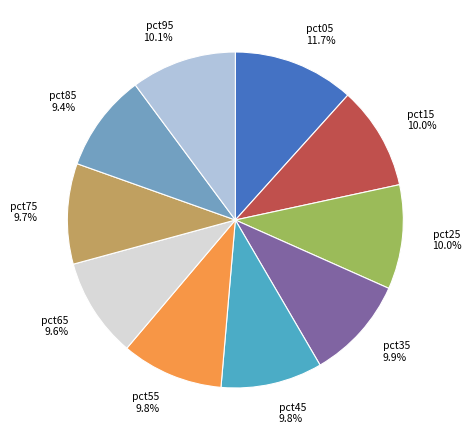

Is the sum of pct75 and pct95 greater than half?

No